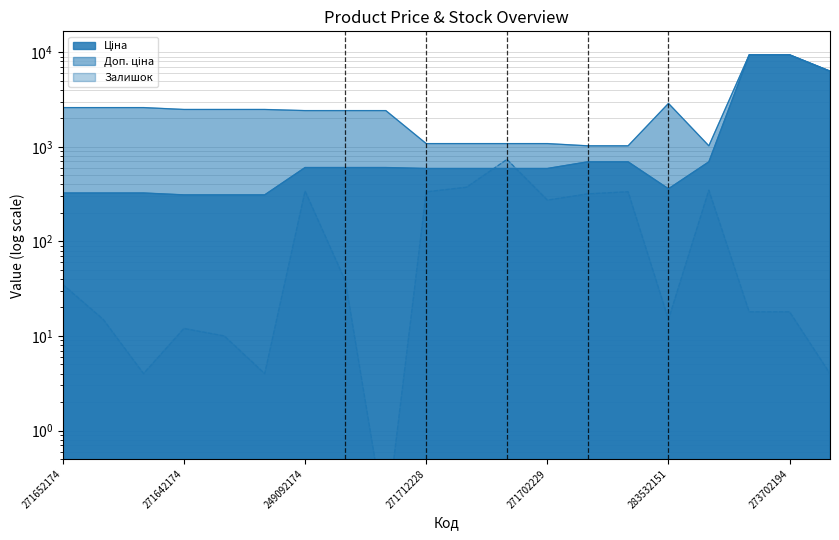

What is the approximate value of Ціна at 271702229?

589.9